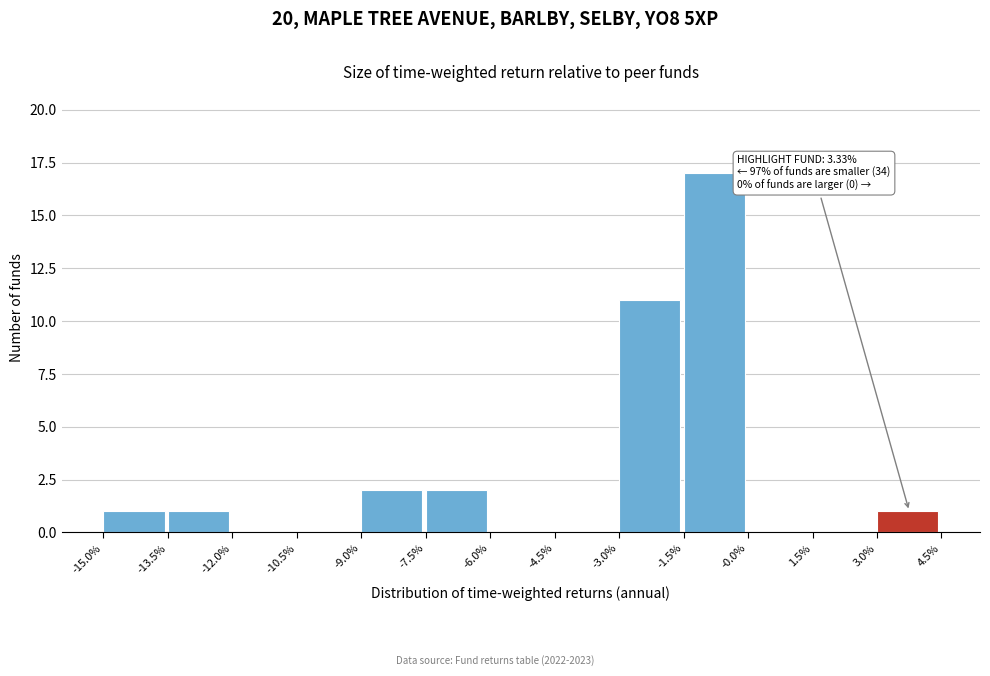

Reading left to right, extract all data points from this chart.

-15.0%=1	-13.5%=1	-12.0%=0	-10.5%=0	-9.0%=2	-7.5%=2	-6.0%=0	-4.5%=0	-3.0%=11	-1.5%=17	-0.0%=0	1.5%=0	3.0%=1